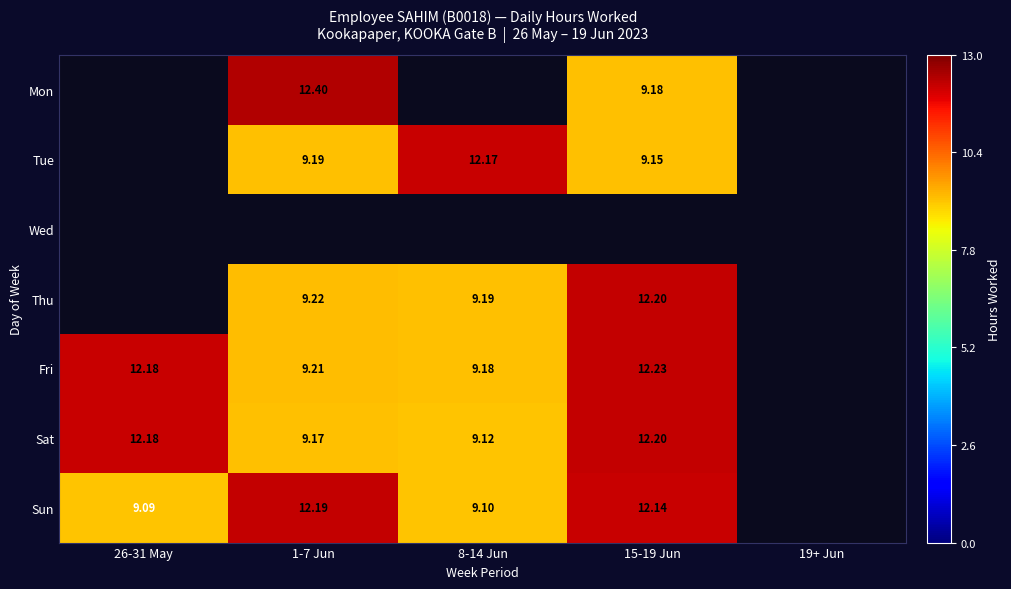

How many data points in Sun are above 12?

2